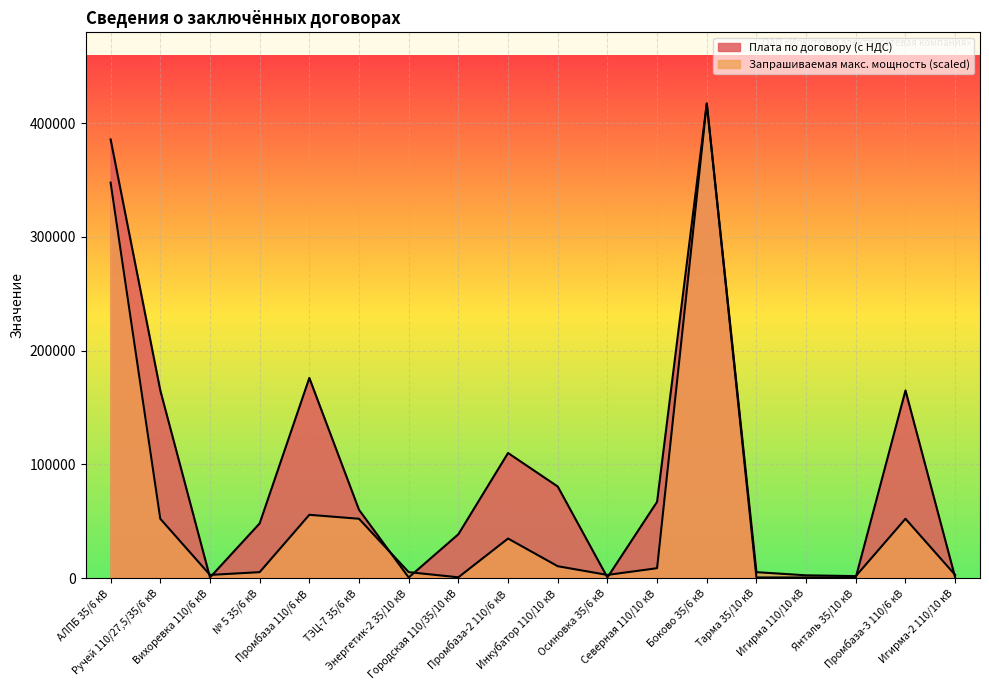

Is it true that Запрашиваемая макс. мощность equals 2042.4 at Тарма 35/10 кВ?

False